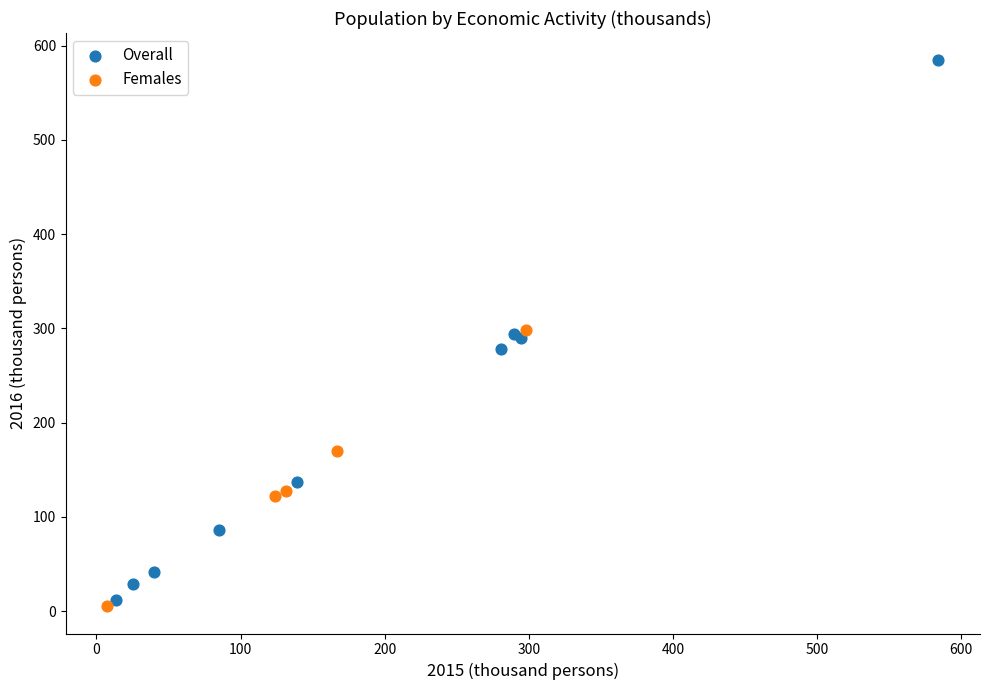

Which series has the largest Y range (max minus min)?

Overall